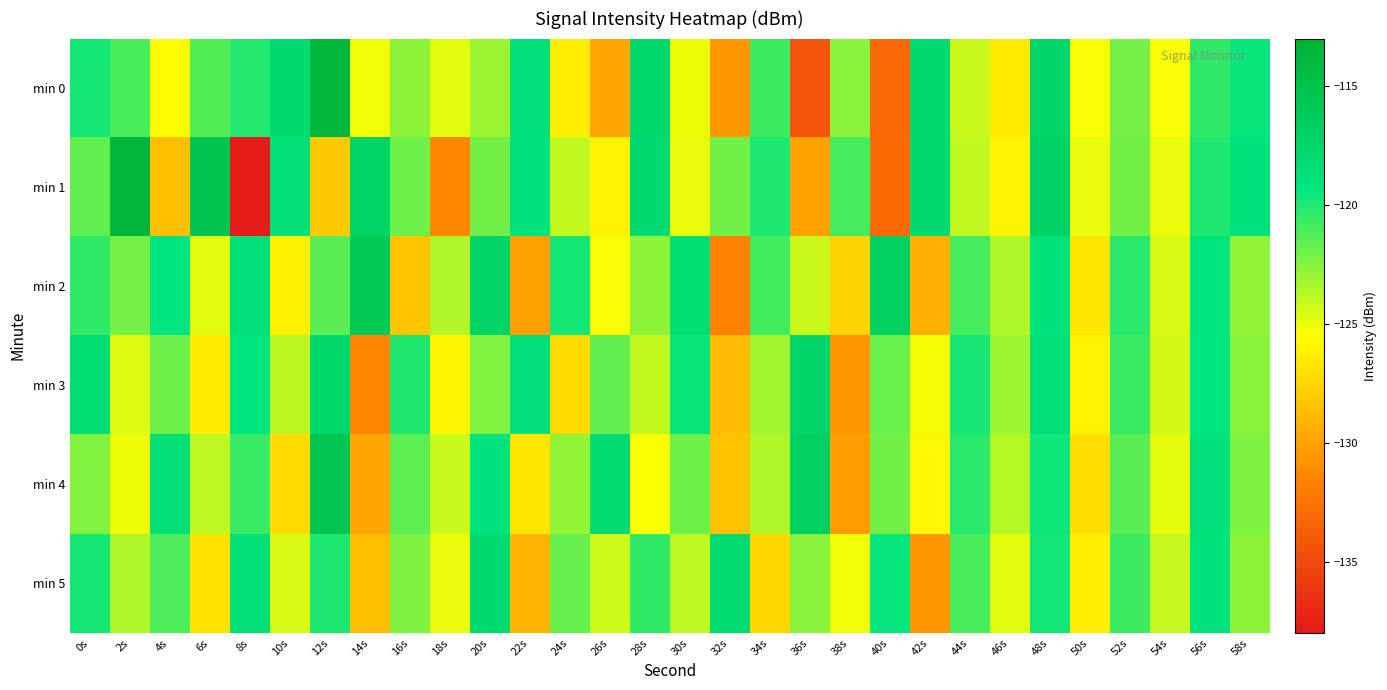

Which label corresponds to the largest value in the chart?

2s